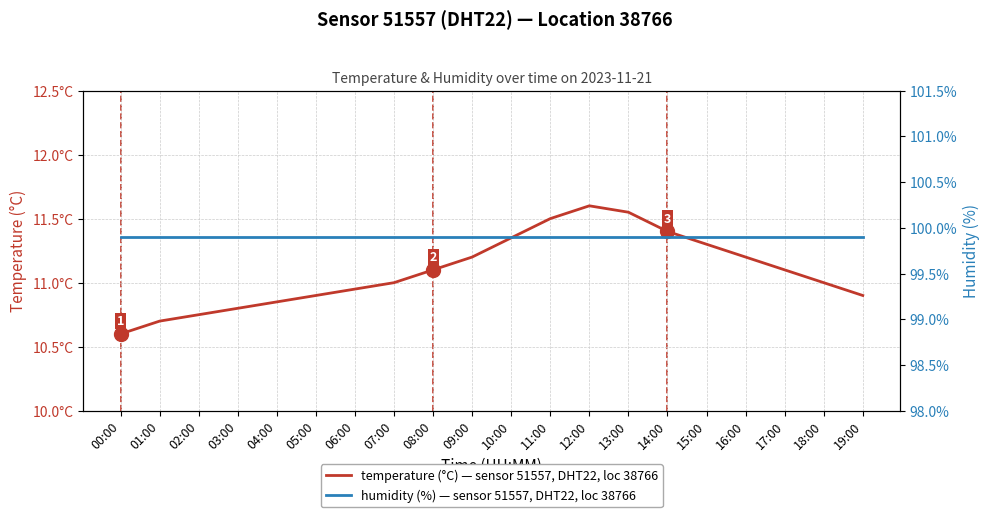

Which series has the widest spread of values?

temperature (°C)